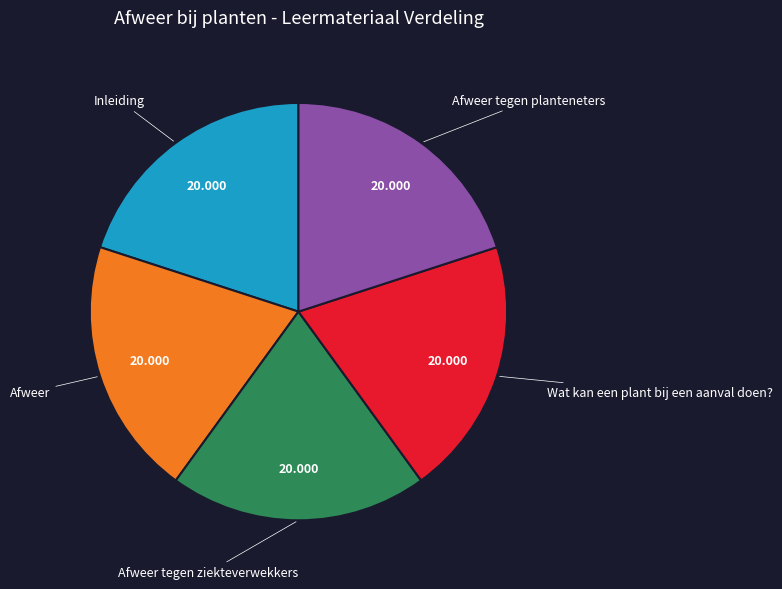

Does any single category account for the majority?

No